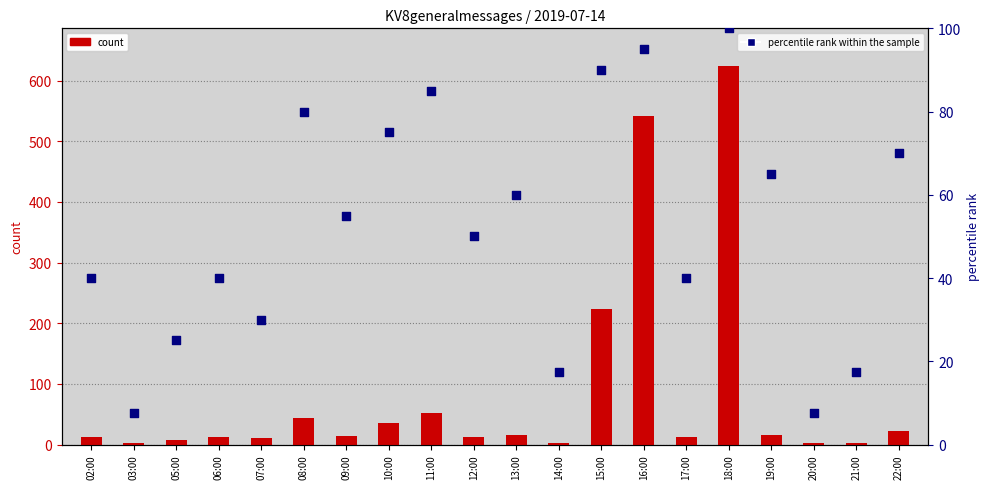

Which series has the largest Y range (max minus min)?

count